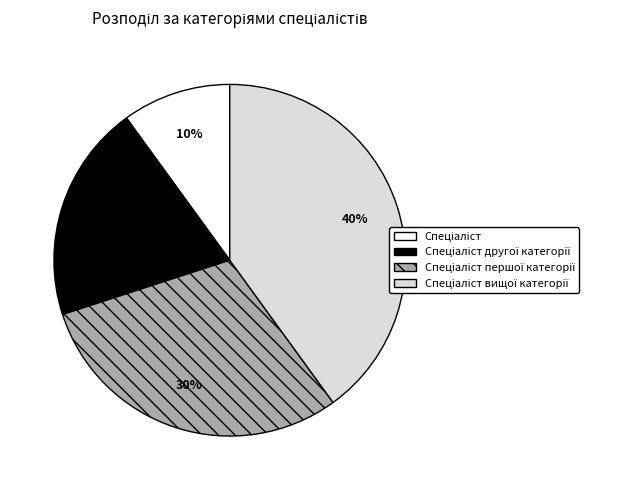

To the nearest percent, what is the average slice percentage?

25%